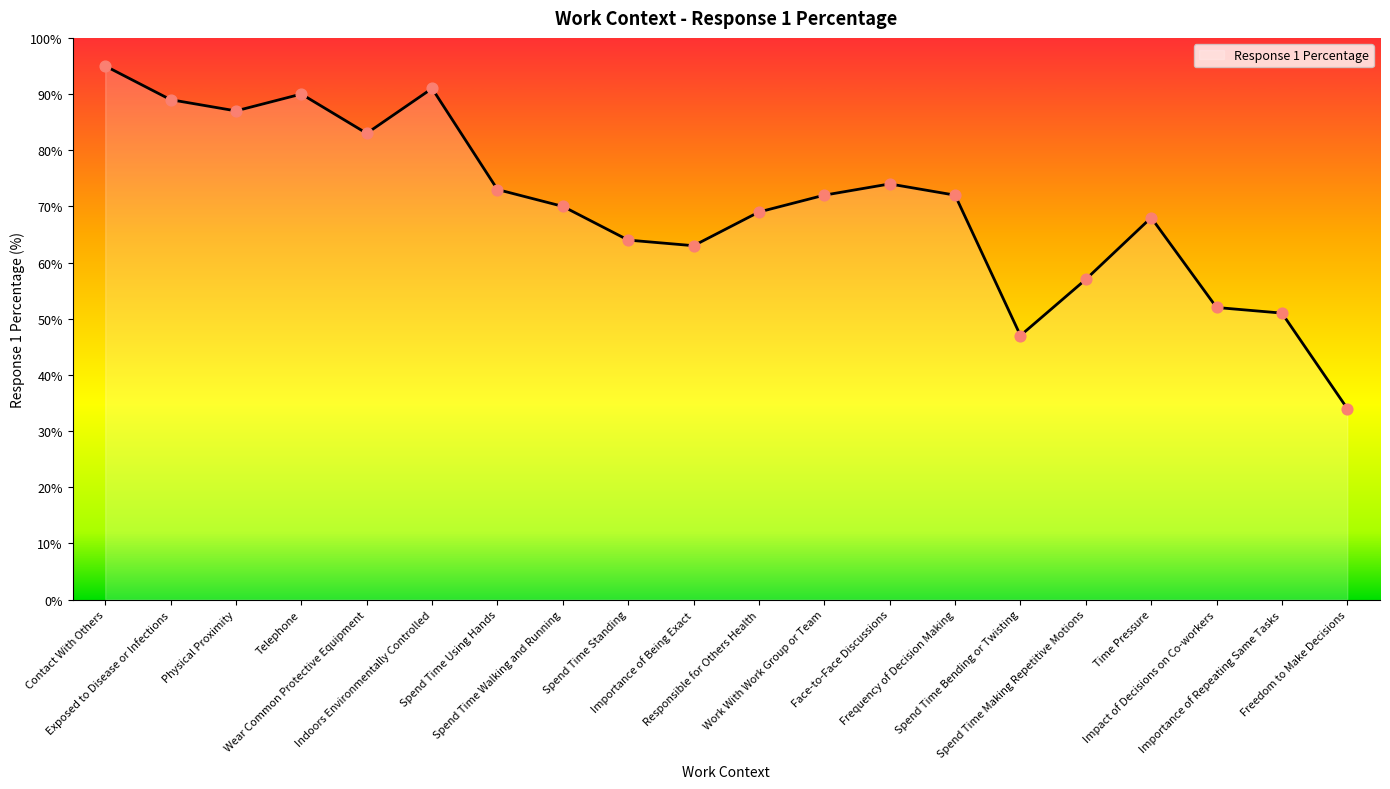

What is the ratio of the value at Work With Work Group or Team to the value at Spend Time Walking and Running?

1.0